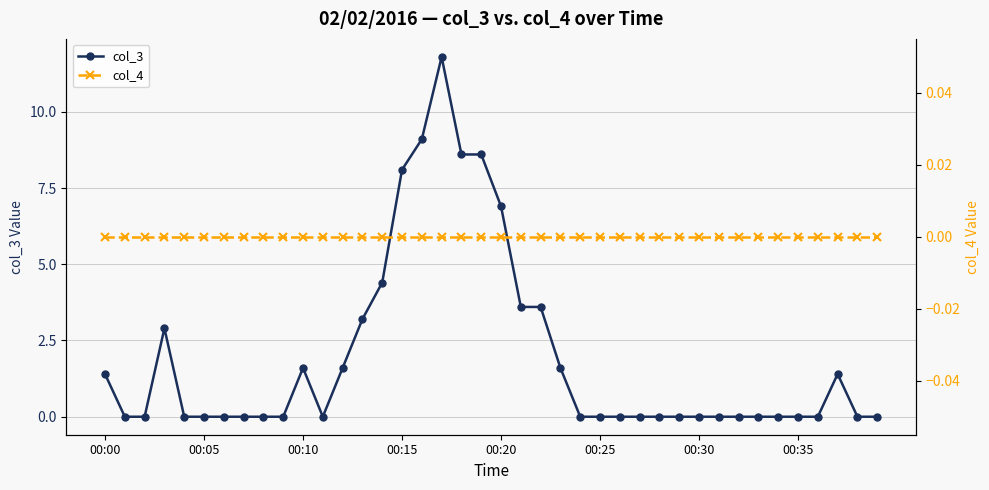

True or false: col_3 and col_4 intersect in this chart.

False